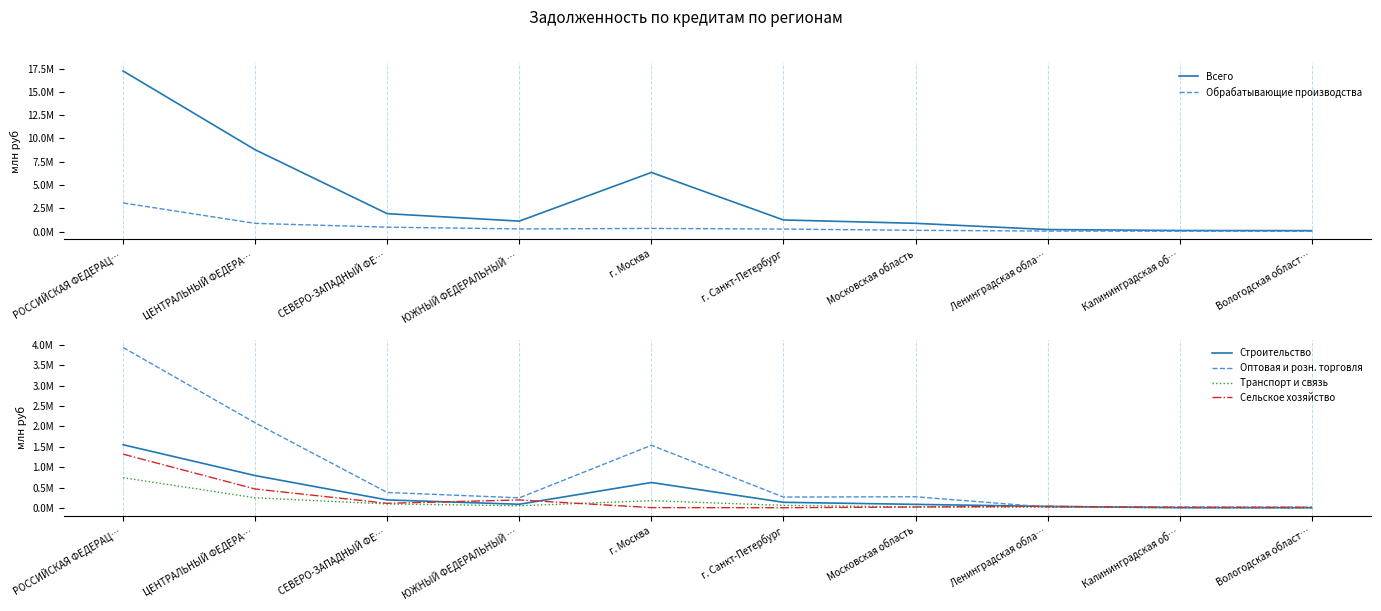

Which has a higher value, ЮЖНЫЙ ФЕДЕРАЛЬНЫЙ … or Московская область?

ЮЖНЫЙ ФЕДЕРАЛЬНЫЙ …